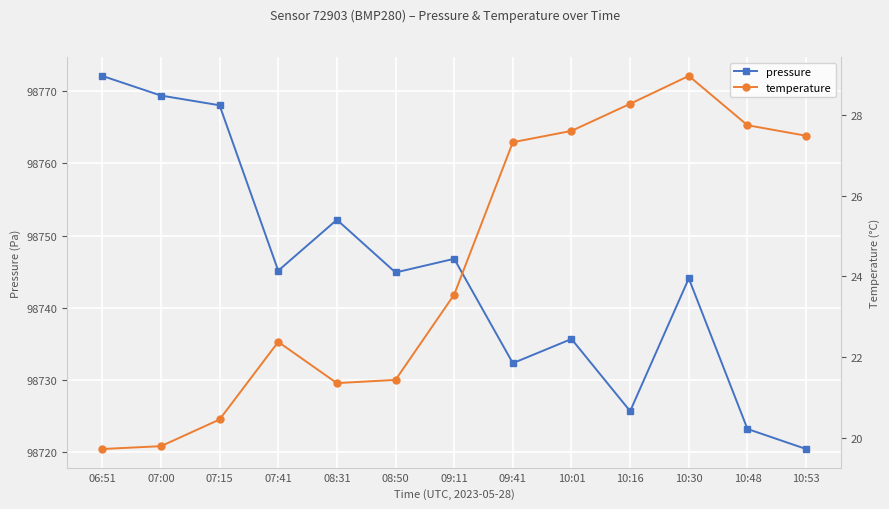

Reading right to left, transcribe all the data shown in this chart.

pressure: 98720.4	98723.2	98744.1	98725.7	98735.7	98732.3	98746.8	98744.9	98752.2	98745.1	98768.1	98769.4	98772.1
temperature: 27.5	27.7	29.0	28.3	27.6	27.3	23.6	21.4	21.4	22.4	20.5	19.8	19.7